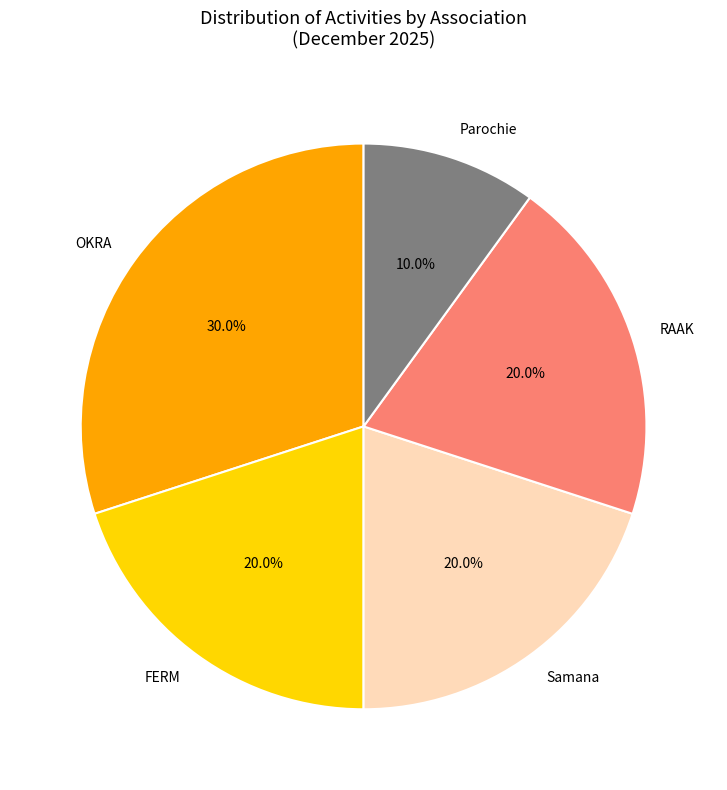

To the nearest percent, what is the difference between the largest and smallest slice percentages?

20%